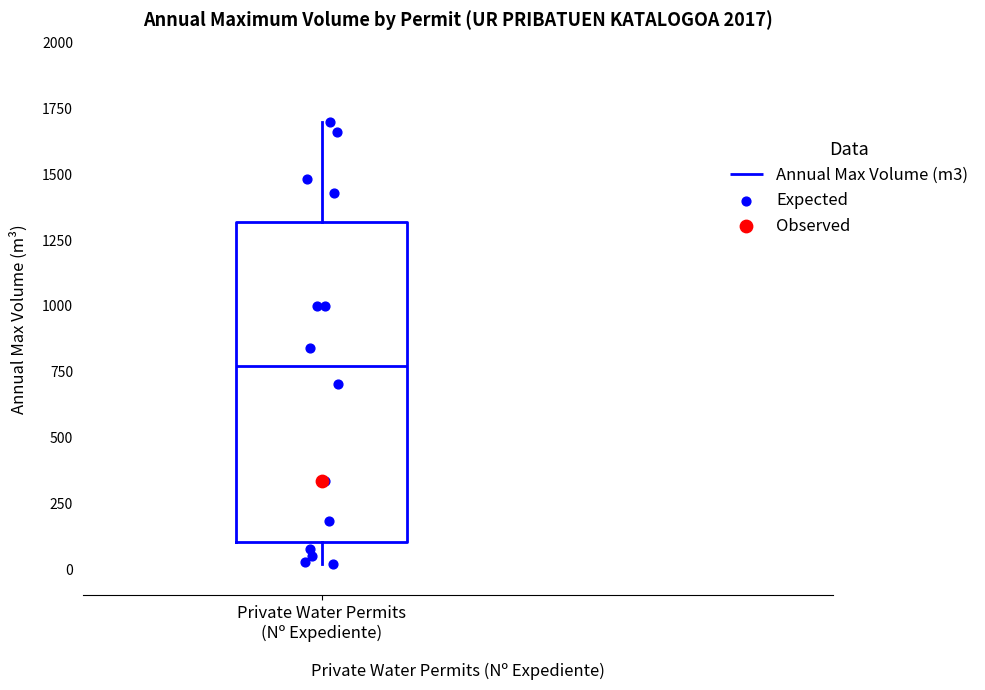

Transcribe this box plot: give where the median line is, the range the box spans, and where the two whiskers end, as read against the y-axis. The values are not printed on the chart, so give them approximately, as read against the axis.

median 750, box 100 to 1300, whiskers 0 to 1700